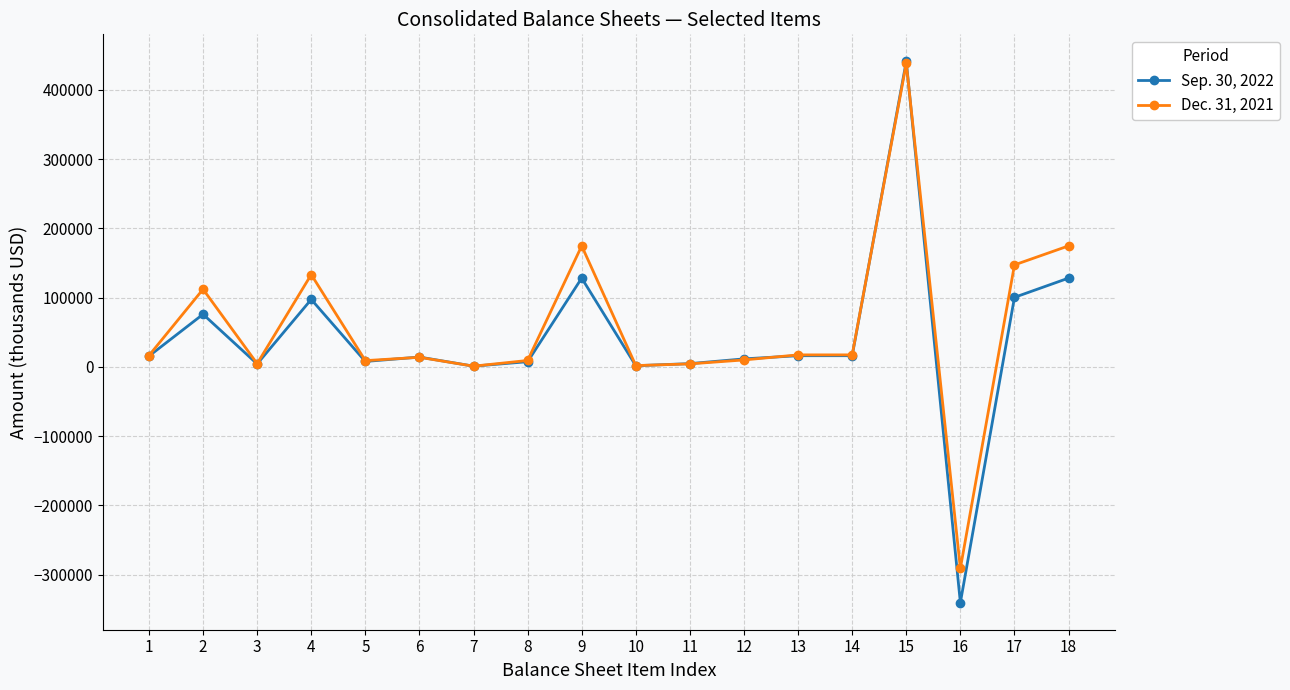

True or false: Dec. 31, 2021 has more than 1 points higher than both neighbors.

True